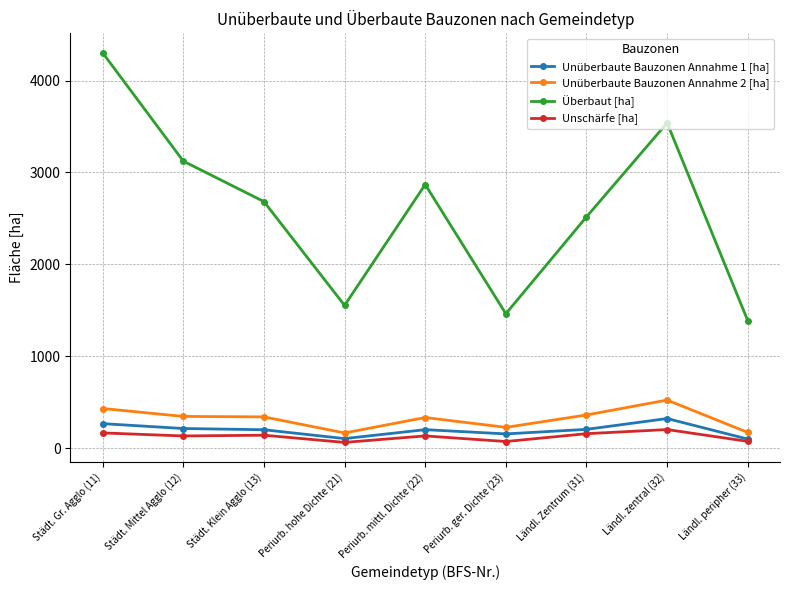

Is this an area chart (filled region under the line)?

No